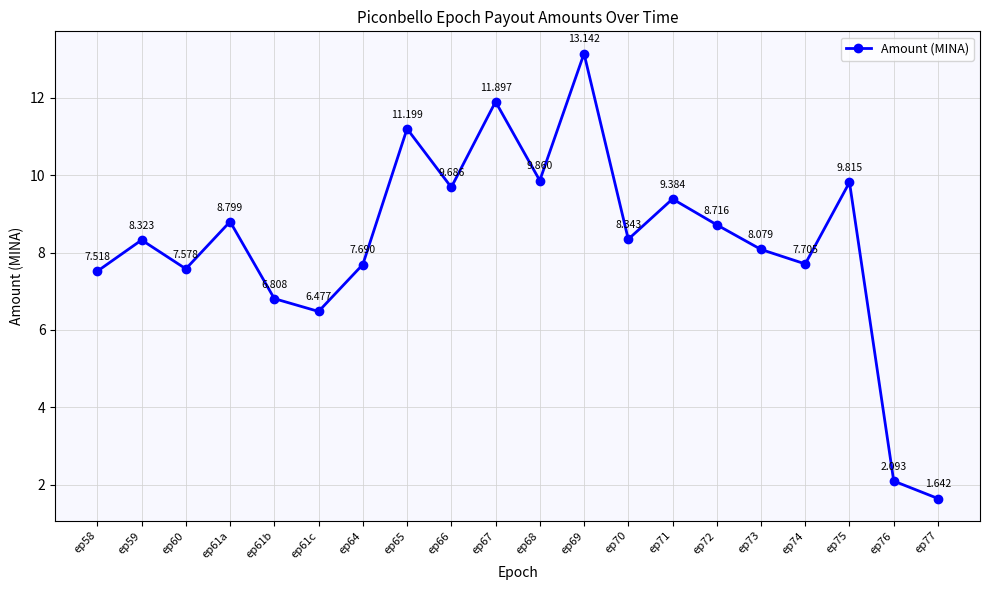

List the labels in order of value, smallest first.

ep77, ep76, ep61c, ep61b, ep58, ep60, ep64, ep74, ep73, ep59, ep70, ep72, ep61a, ep71, ep66, ep75, ep68, ep65, ep67, ep69